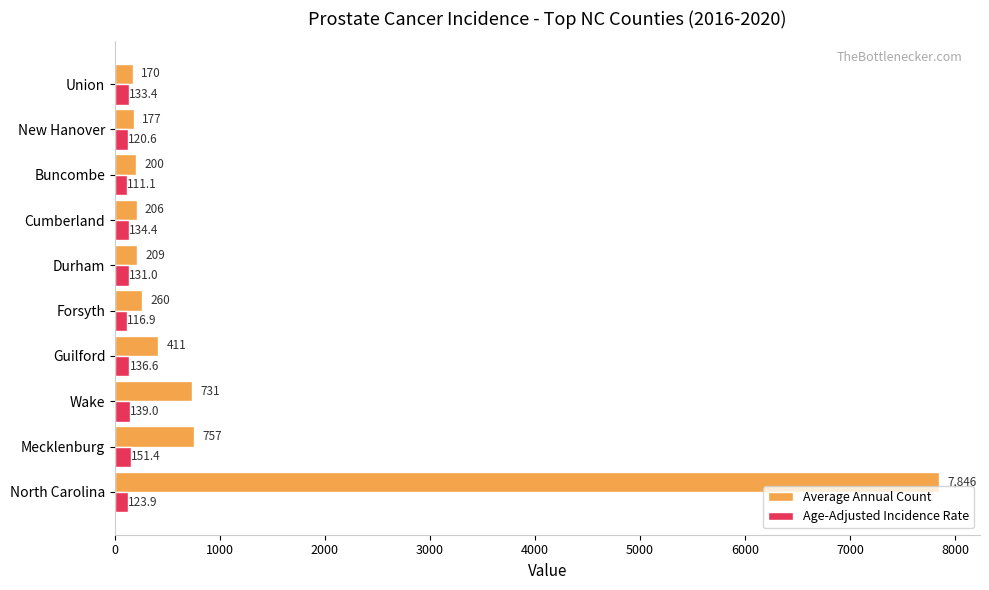

What is the lowest value of the Age-Adjusted Incidence Rate series?

111.1